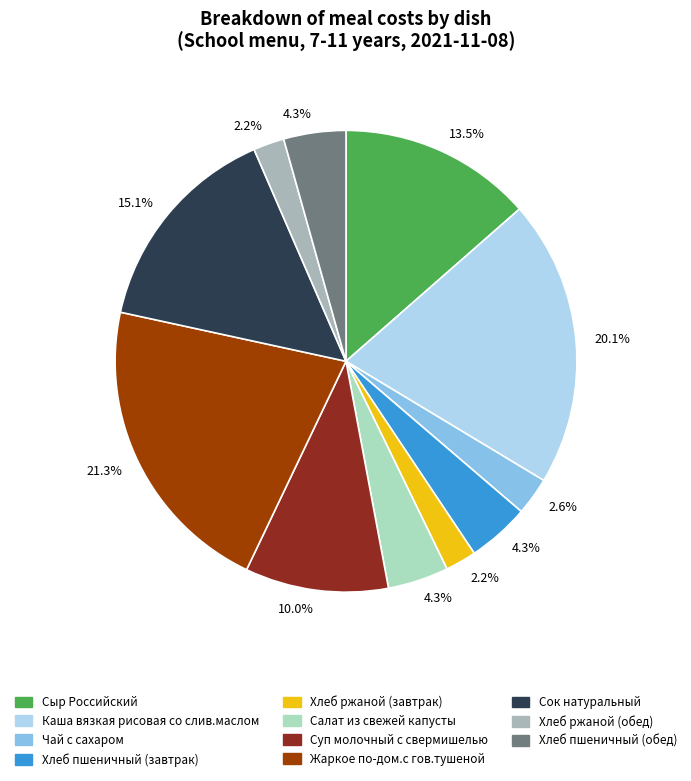

Does any single category account for the majority?

No